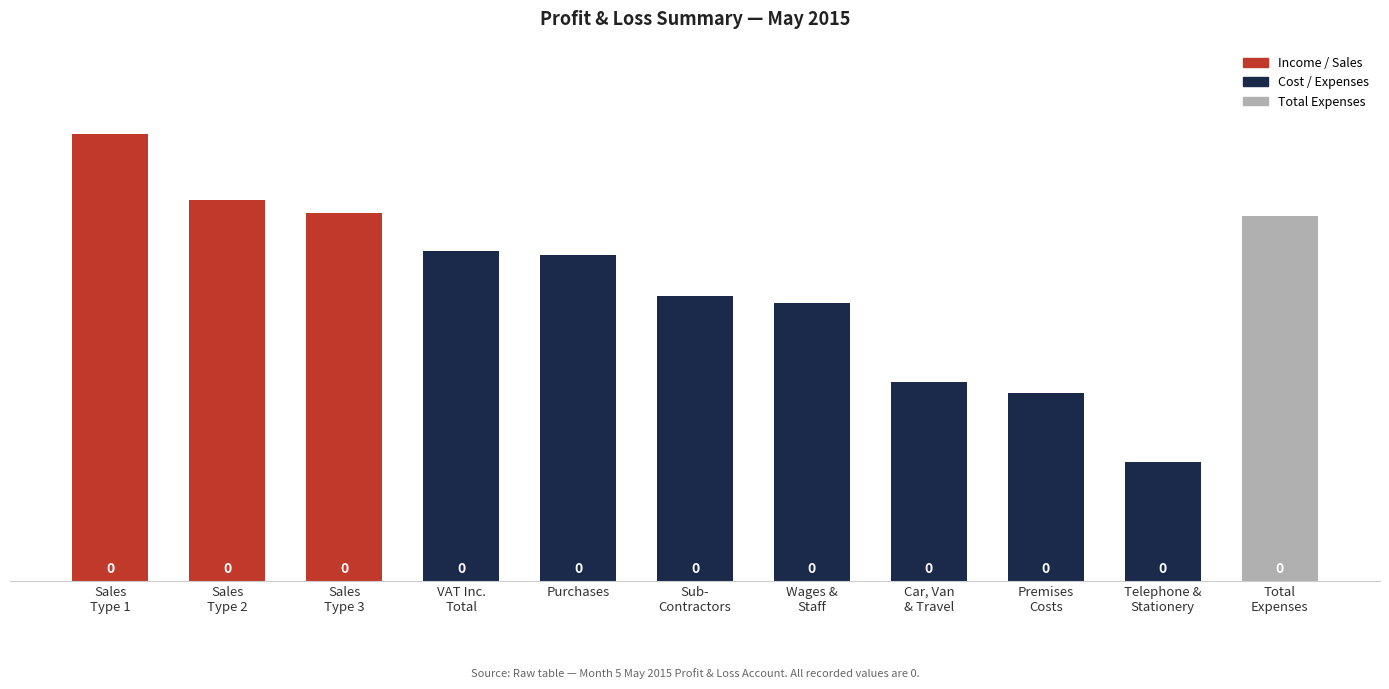

What is the change in value from Purchases to Car, Van
& Travel?

-213